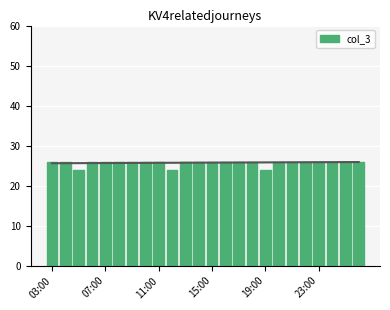

Is it true that col_3 equals 38 at 23:00?

False